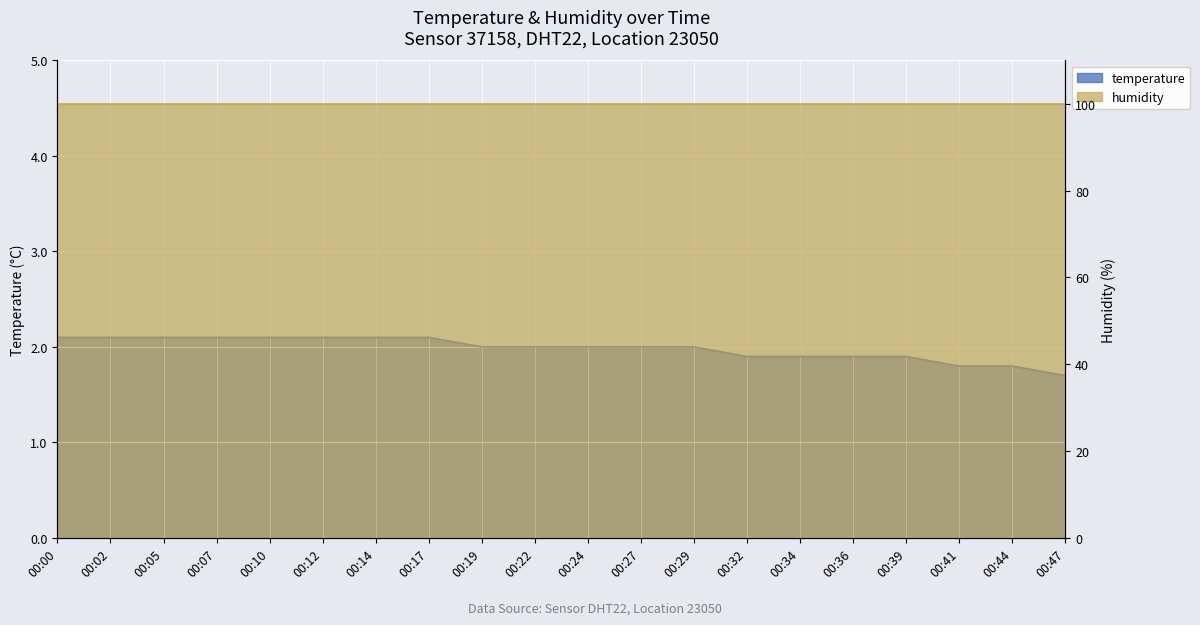

Which label corresponds to the largest value in the chart?

00:00